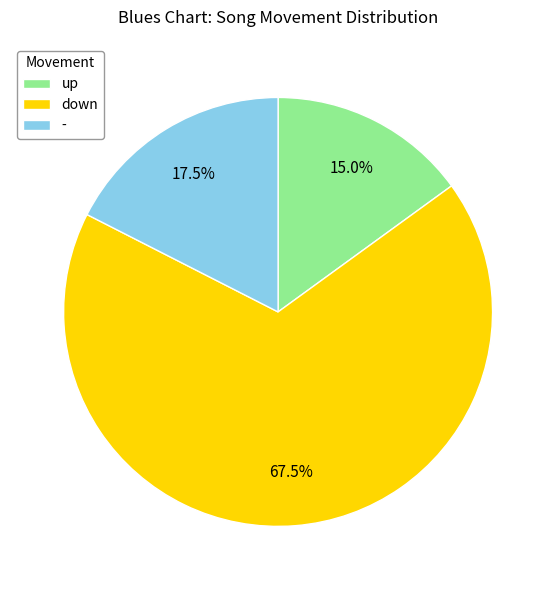

To the nearest percent, what is the average slice percentage?

33%